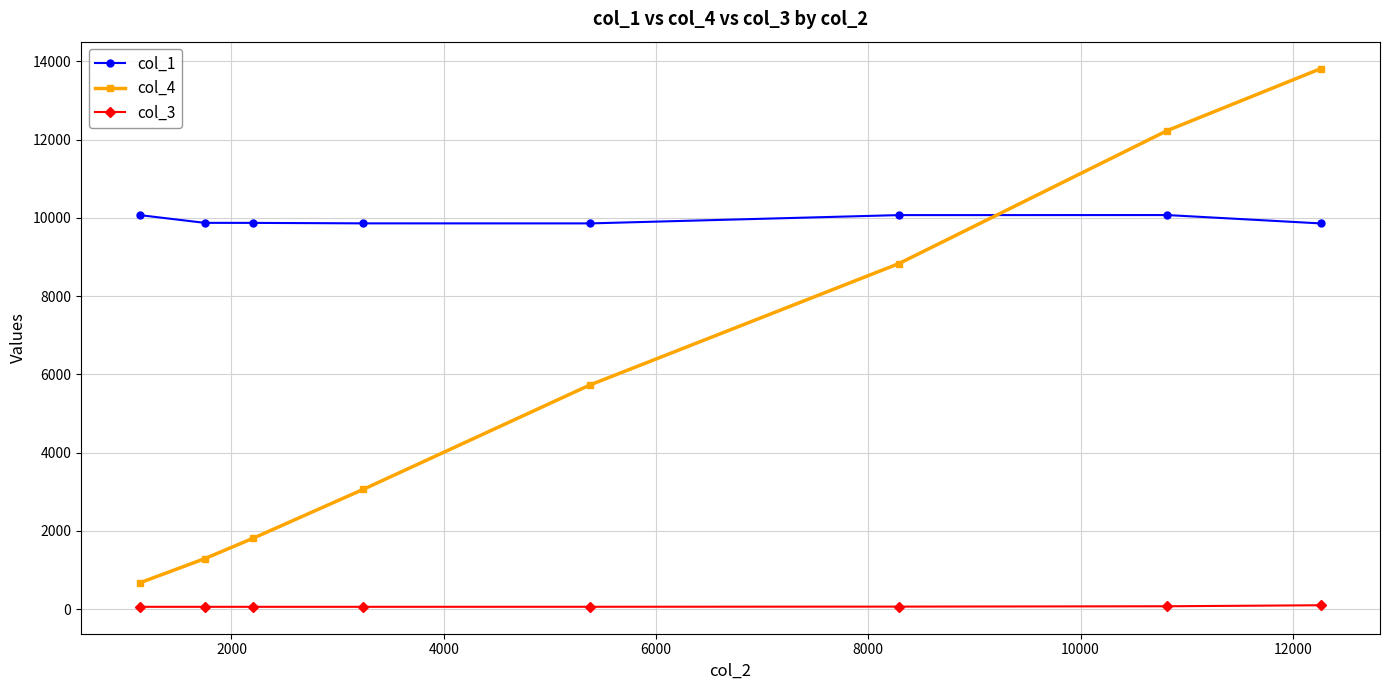

How many series are shown in this chart?

3